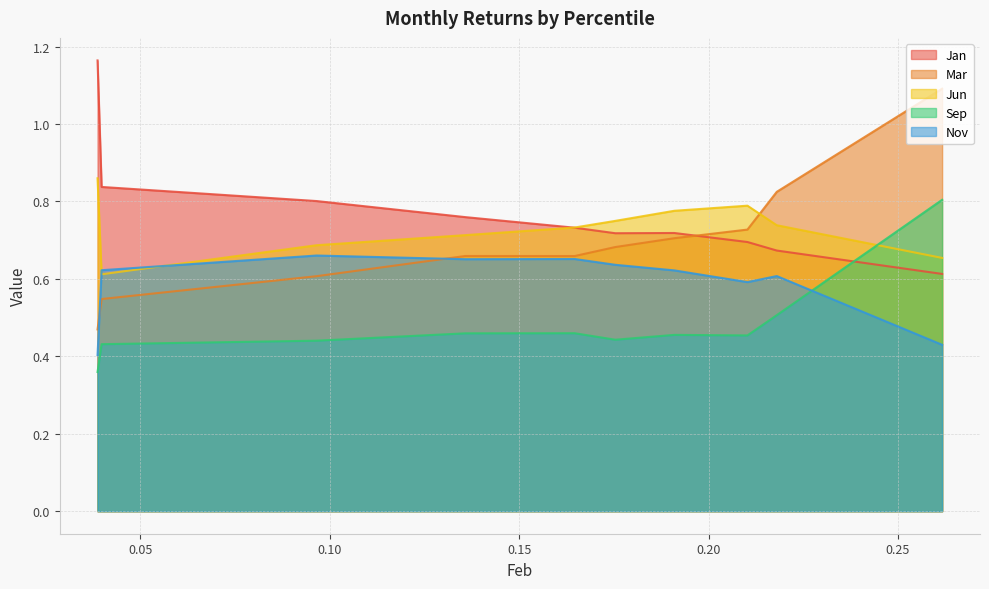

What are all the series names shown in the legend?

Jan, Mar, Jun, Sep, Nov